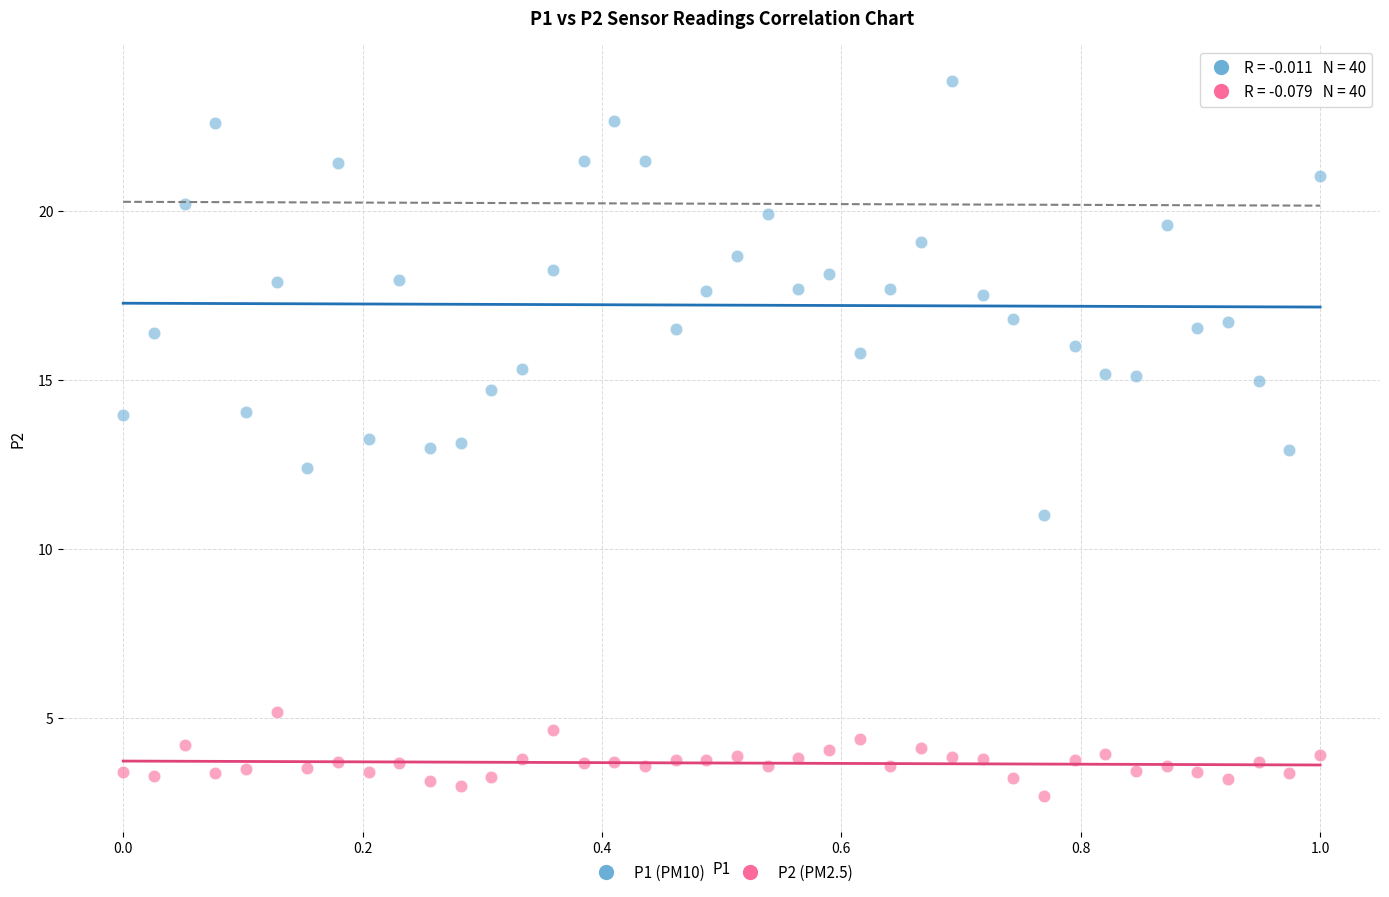

Which series has the largest Y range (max minus min)?

P1 (PM10)